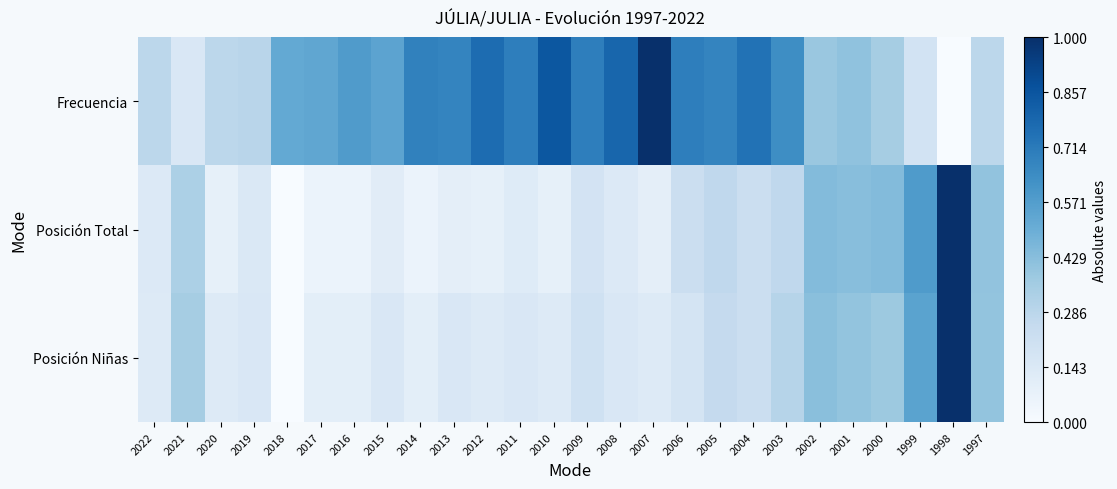

Reading left to right, what are all the values shown in this chart?

Frecuencia: 2022=0.3	2021=0.2	2020=0.3	2019=0.3	2018=0.5	2017=0.5	2016=0.6	2015=0.5	2014=0.7	2013=0.7	2012=0.8	2011=0.7	2010=0.8	2009=0.7	2008=0.8	2007=1.0	2006=0.7	2005=0.7	2004=0.7	2003=0.6	2002=0.4	2001=0.4	2000=0.3	1999=0.2	1998=0.0	1997=0.3
Posición Total: 2022=0.1	2021=0.3	2020=0.1	2019=0.1	2018=0.0	2017=0.1	2016=0.1	2015=0.1	2014=0.1	2013=0.1	2012=0.1	2011=0.1	2010=0.1	2009=0.2	2008=0.1	2007=0.1	2006=0.2	2005=0.3	2004=0.2	2003=0.3	2002=0.4	2001=0.4	2000=0.4	1999=0.6	1998=1.0	1997=0.4
Posición Niñas: 2022=0.1	2021=0.3	2020=0.1	2019=0.1	2018=0.0	2017=0.1	2016=0.1	2015=0.1	2014=0.1	2013=0.1	2012=0.1	2011=0.1	2010=0.1	2009=0.2	2008=0.1	2007=0.1	2006=0.2	2005=0.2	2004=0.2	2003=0.3	2002=0.4	2001=0.4	2000=0.4	1999=0.6	1998=1.0	1997=0.4